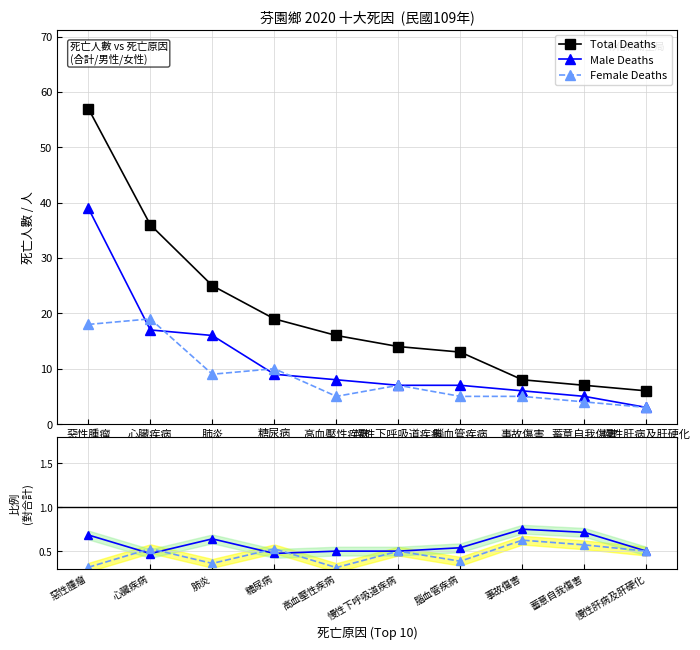

At which label does Female Deaths first exceed 7?

惡性腫瘤